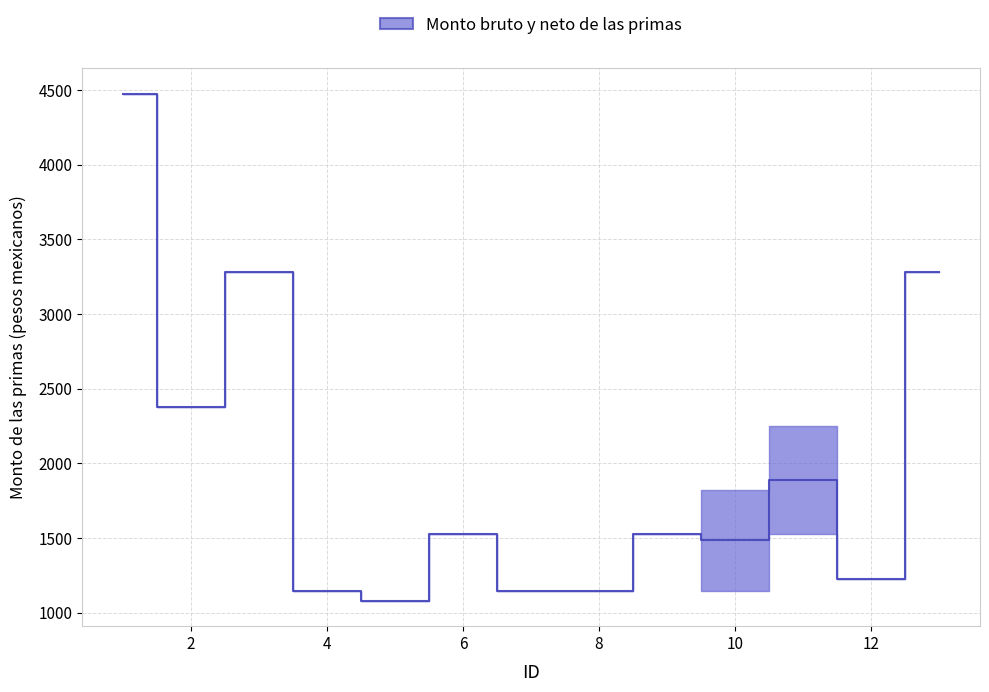

What is the value of the 10th point from the left?

1483.7